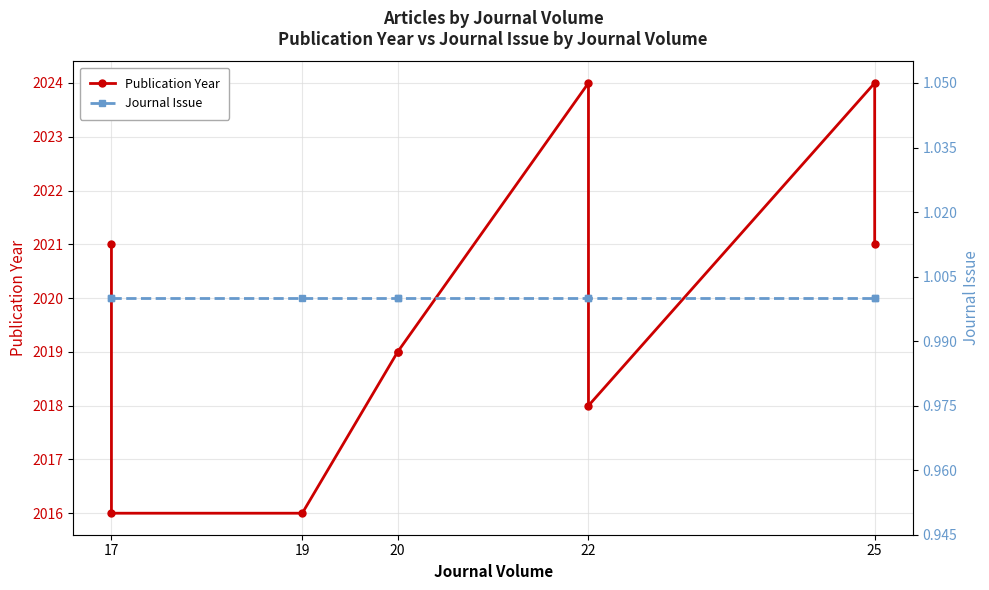

What is the difference between the second highest and minimum values in the Publication Year series?

8